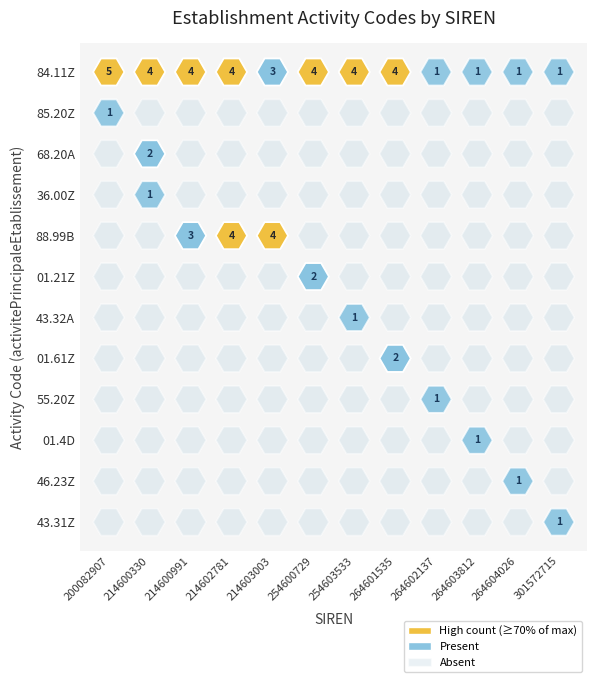

Which series has the largest total across all categories?

84.11Z